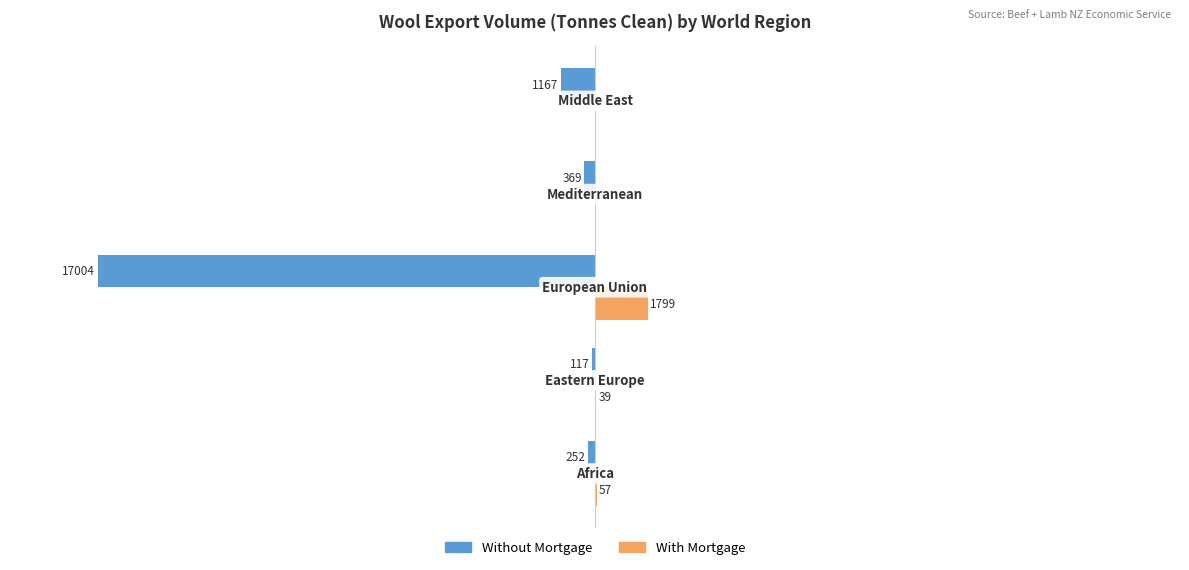

What are all the series names shown in the legend?

Without Mortgage, With Mortgage